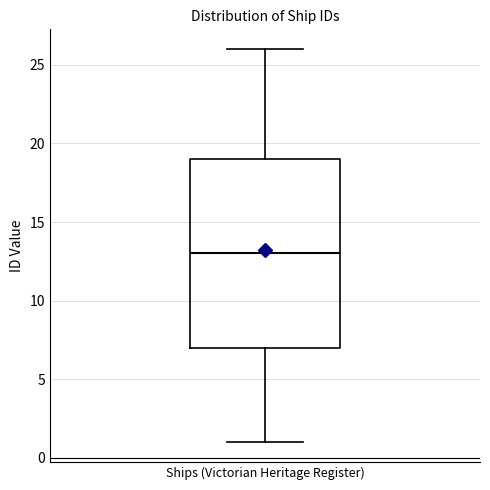

Transcribe this box plot: give where the median line is, the range the box spans, and where the two whiskers end, as read against the y-axis. The values are not printed on the chart, so give them approximately, as read against the axis.

median 13, box 7 to 19, whiskers 1 to 26